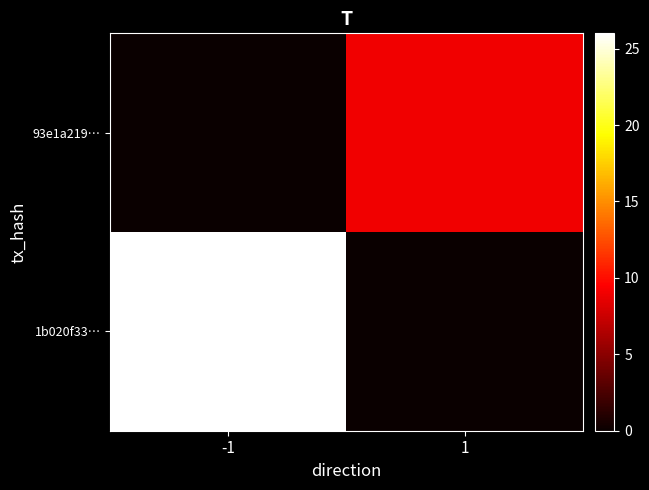

Reading left to right, list all the values displayed in this chart.

1b020f33…: -1=26	1=0
93e1a219…: -1=0	1=9